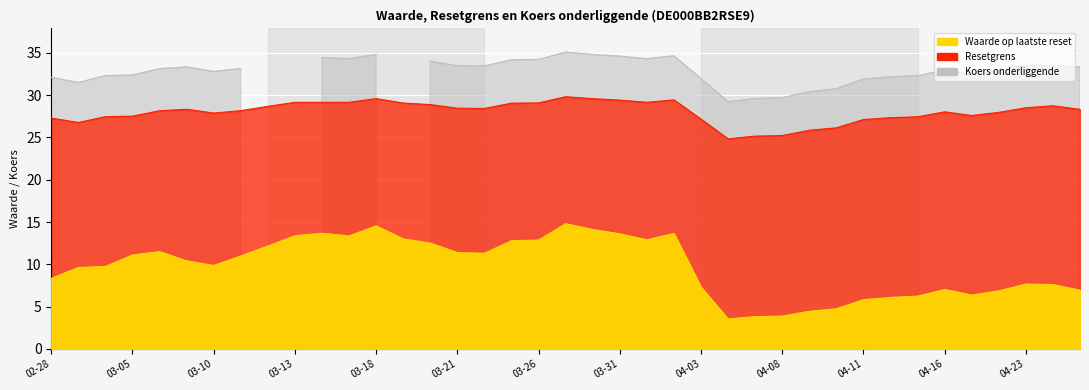

At how many categories does at least one series exceed 12?

39